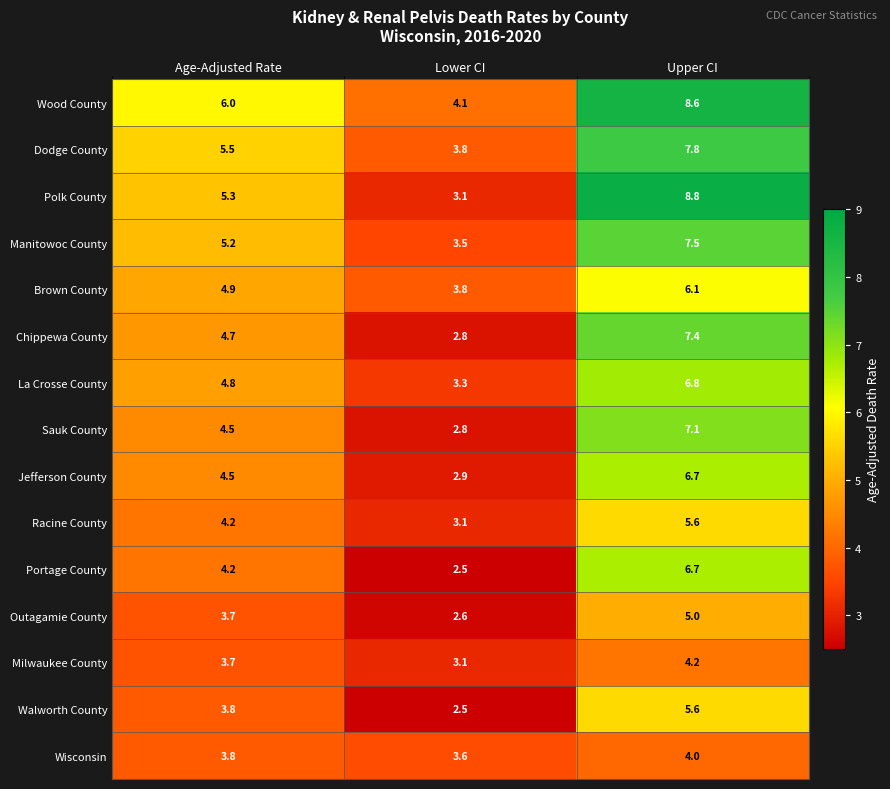

At which category does the chart reach its minimum across all series?

Lower CI